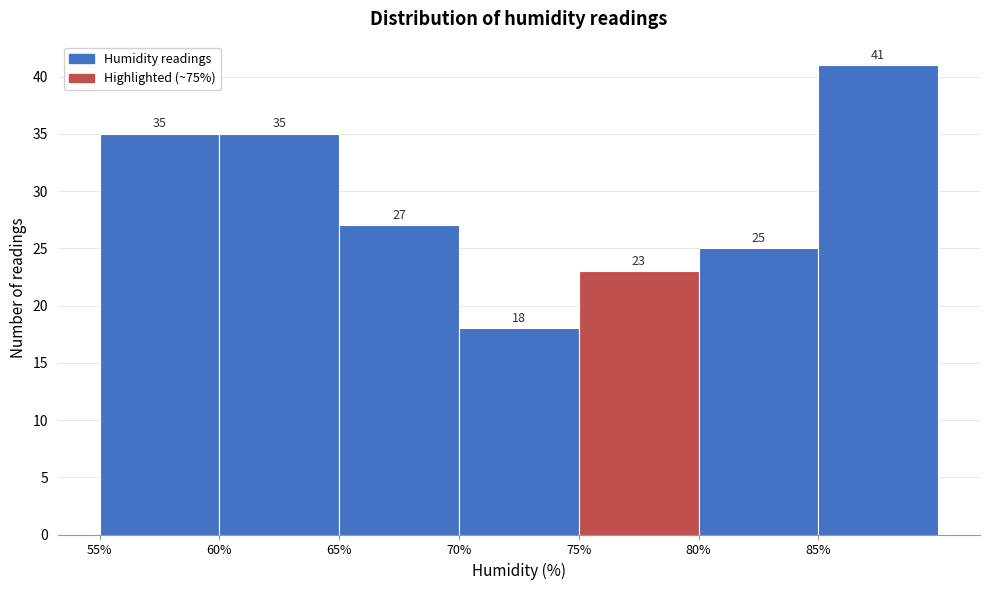

What is the height of the bar covering 70 to 75 on the x-axis?

18